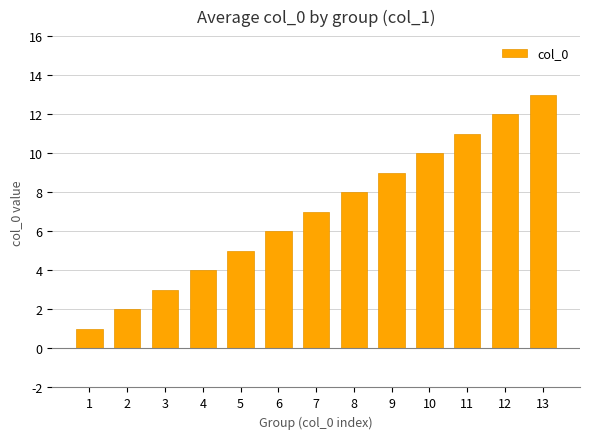

What is the sum of all values?

91